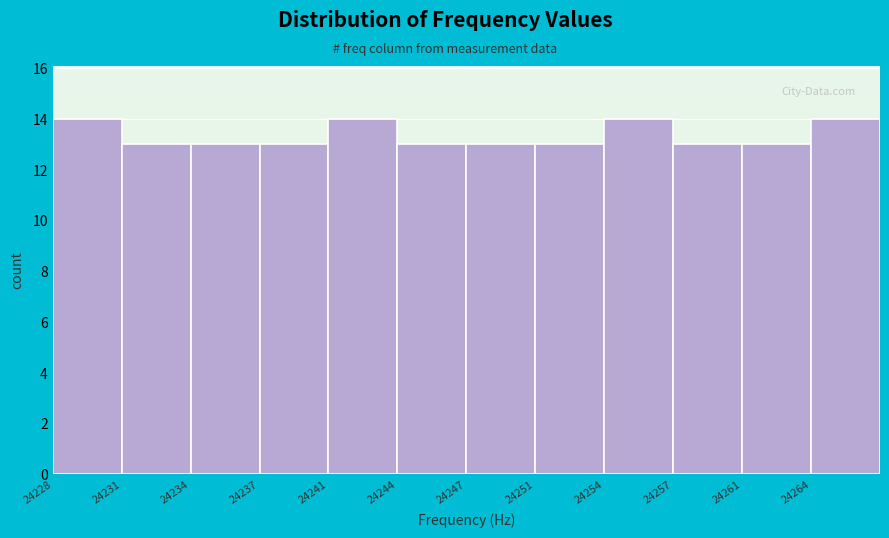

Reading right to left, list all the values displayed in this chart.

24264=14	24261=13	24257=13	24254=14	24251=13	24247=13	24244=13	24241=14	24237=13	24234=13	24231=13	24228=14